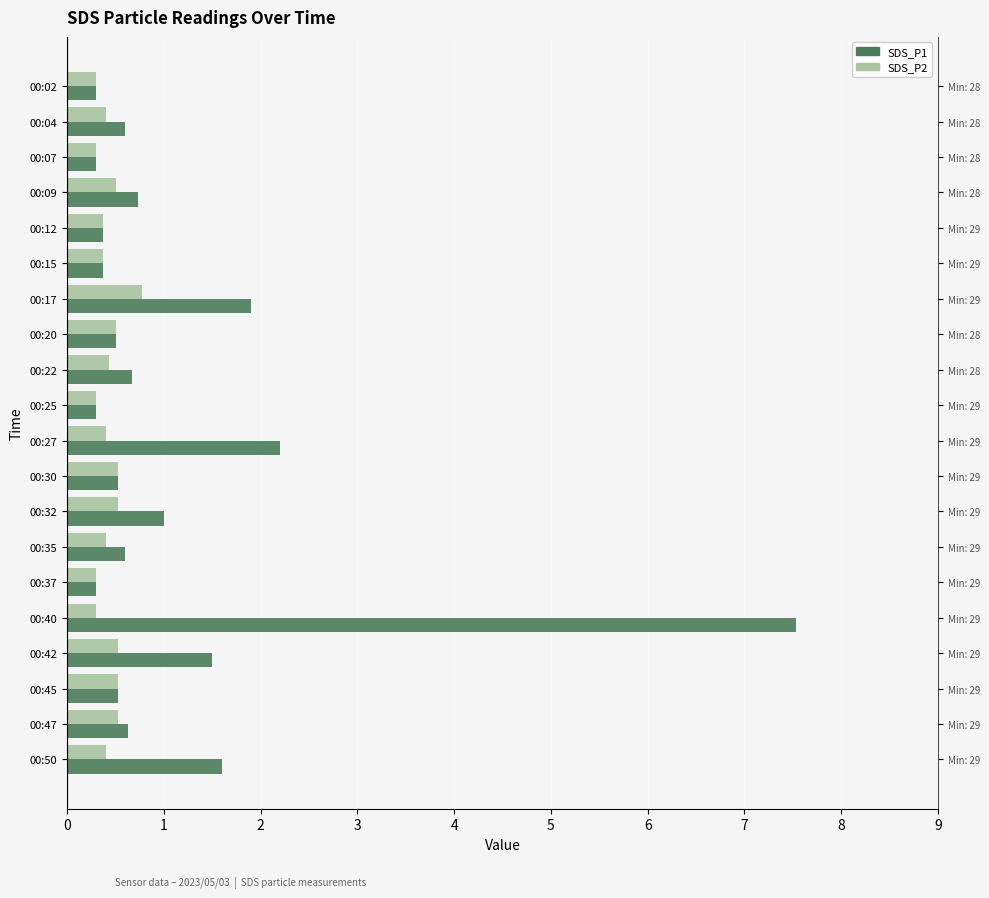

List the labels in order of SDS_P2 value, largest first.

00:17, 00:30, 00:32, 00:42, 00:45, 00:47, 00:09, 00:20, 00:22, 00:04, 00:27, 00:35, 00:50, 00:12, 00:15, 00:02, 00:07, 00:25, 00:37, 00:40